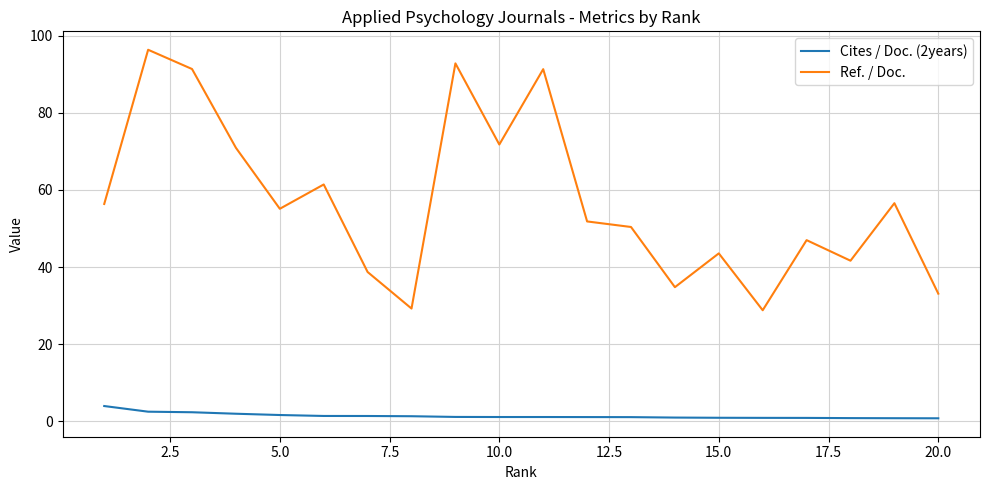

What are all the series names shown in the legend?

Cites / Doc. (2years), Ref. / Doc.